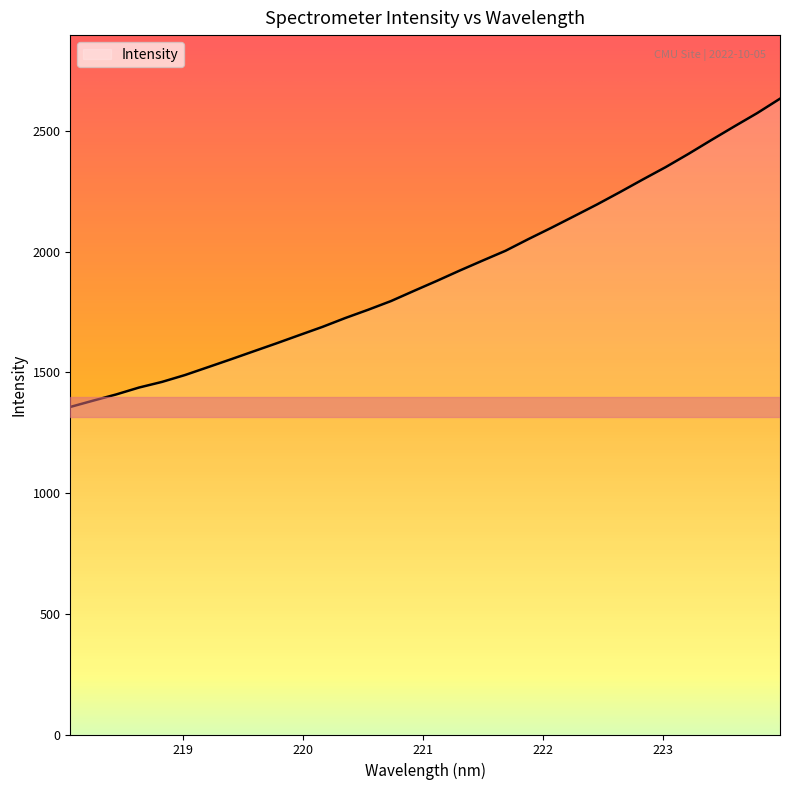

What is the maximum value shown in the chart?

2633.0